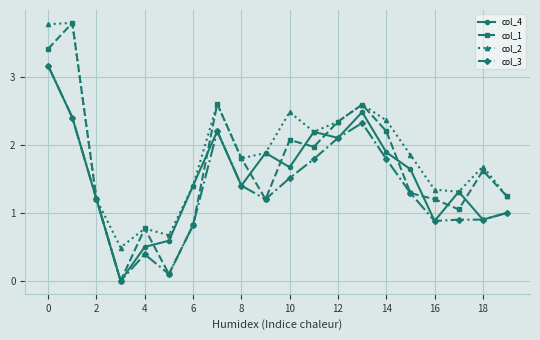

How many series are shown in this chart?

4